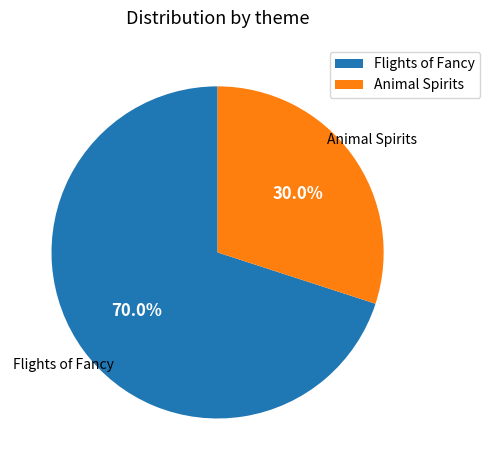

Between Flights of Fancy and Animal Spirits, which is larger?

Flights of Fancy